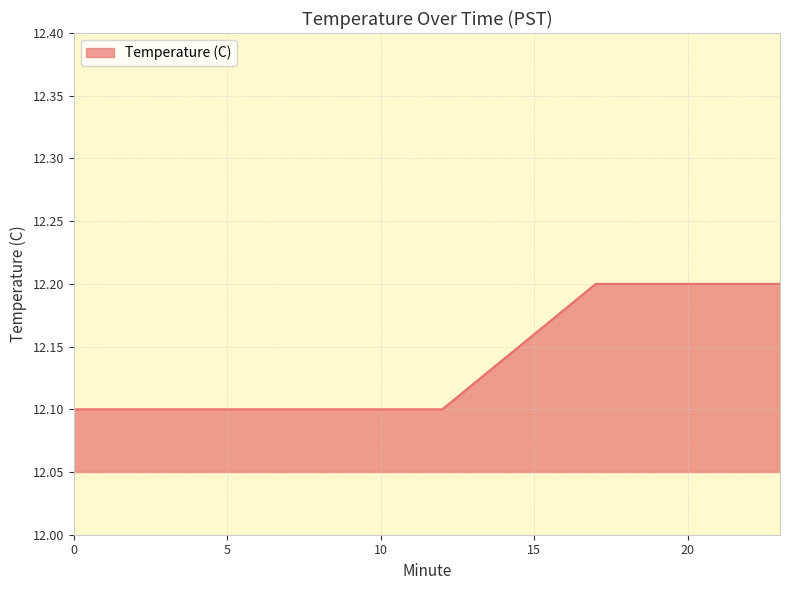

What is the minimum value shown in the chart?

12.1